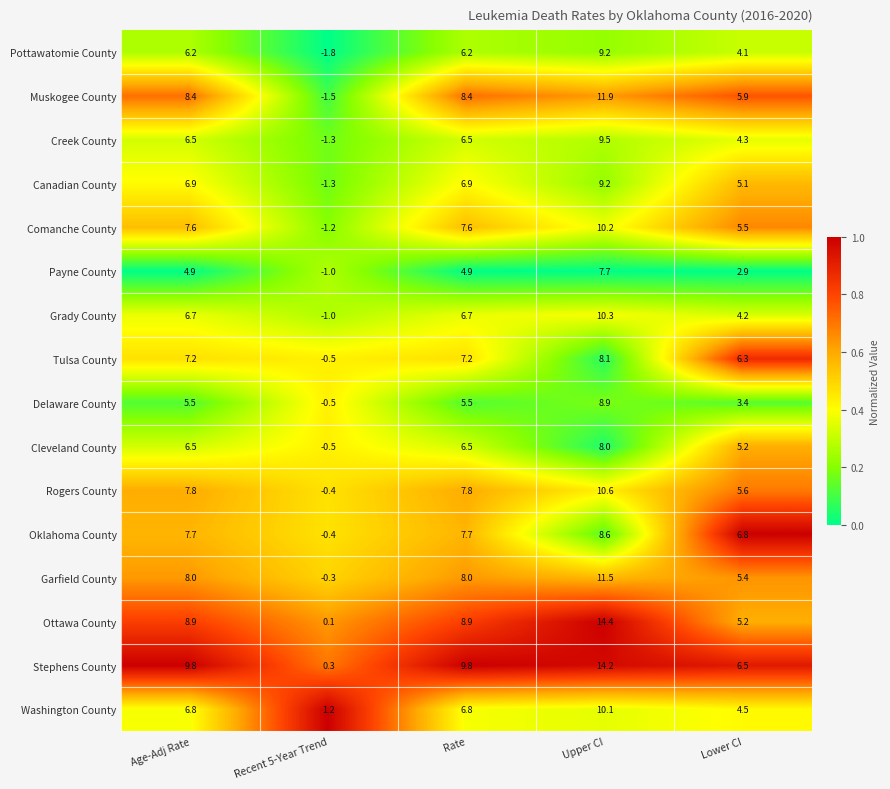

The Oklahoma County series shows 8.6 at Upper CI. True or false?

True